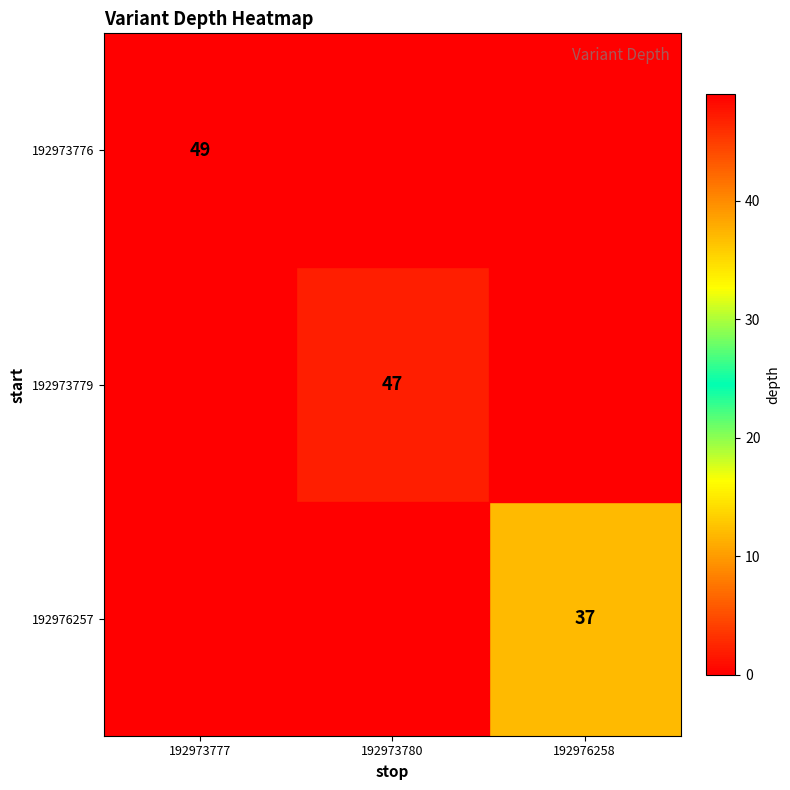

How many distinct data groups are displayed?

3